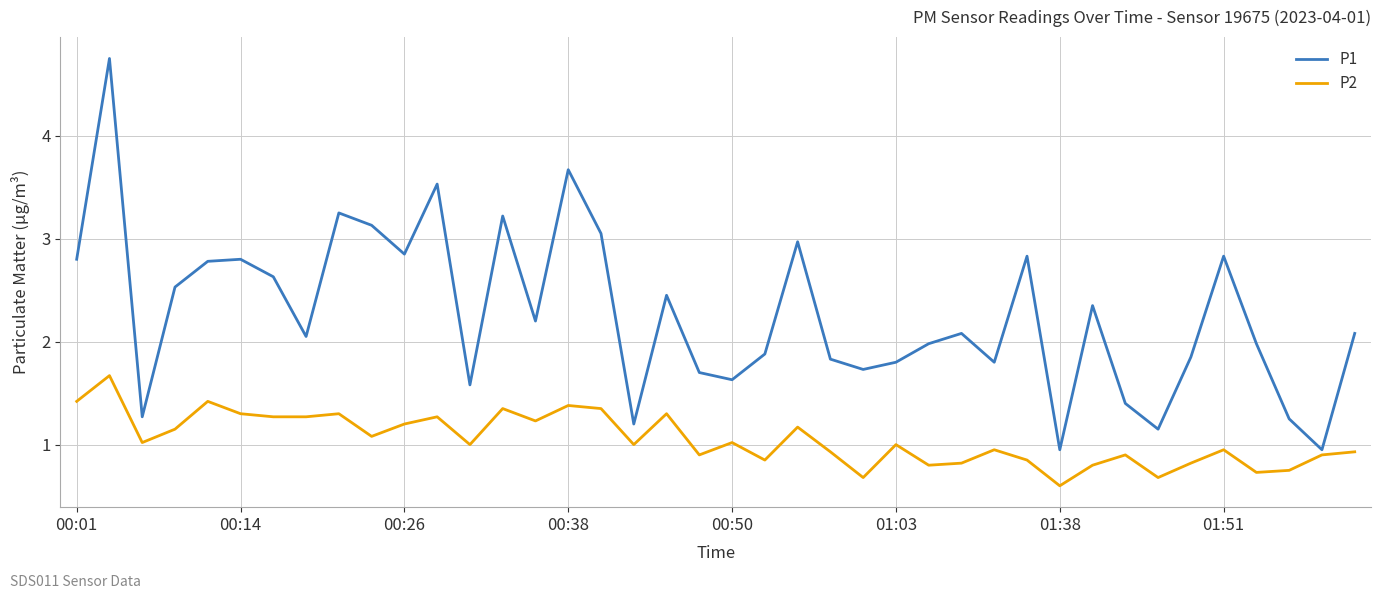

Which series has the largest total across all categories?

P1